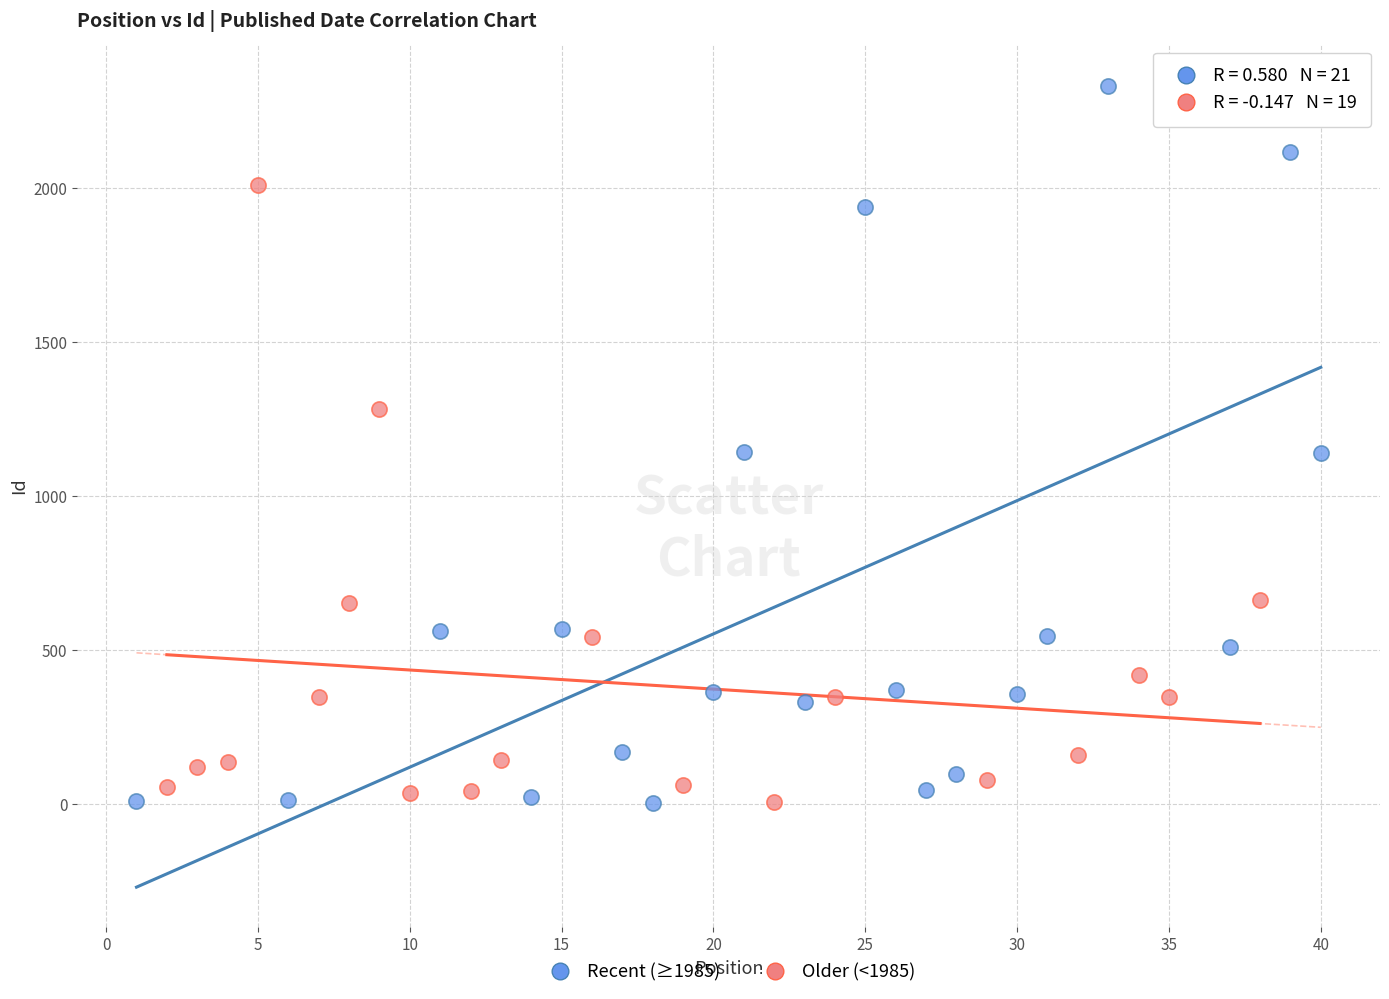

What are all the series names shown in the legend?

Recent (≥1985), Older (<1985)